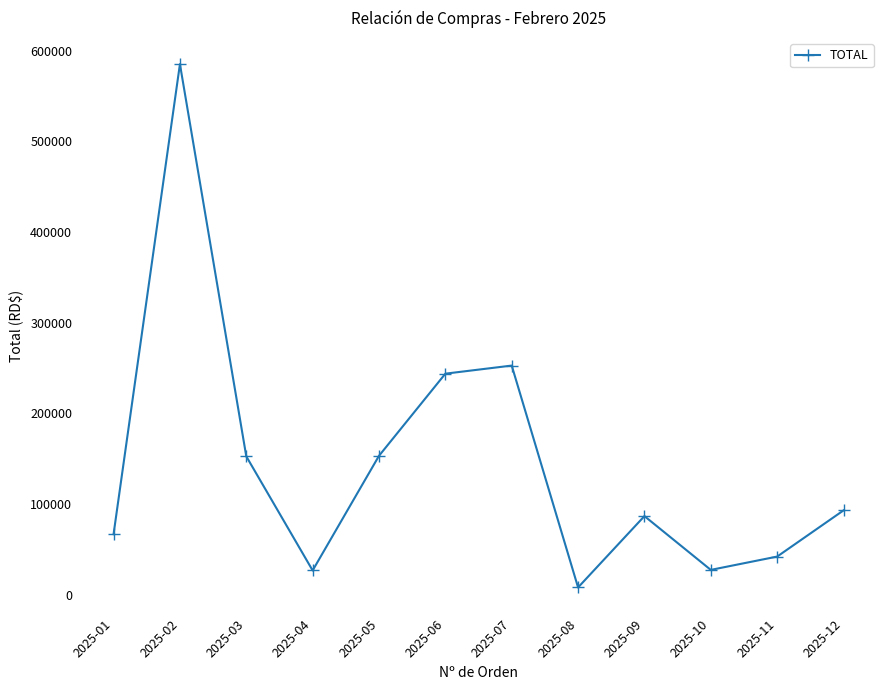

The value at 2025-06 is 243656.6. True or false?

True